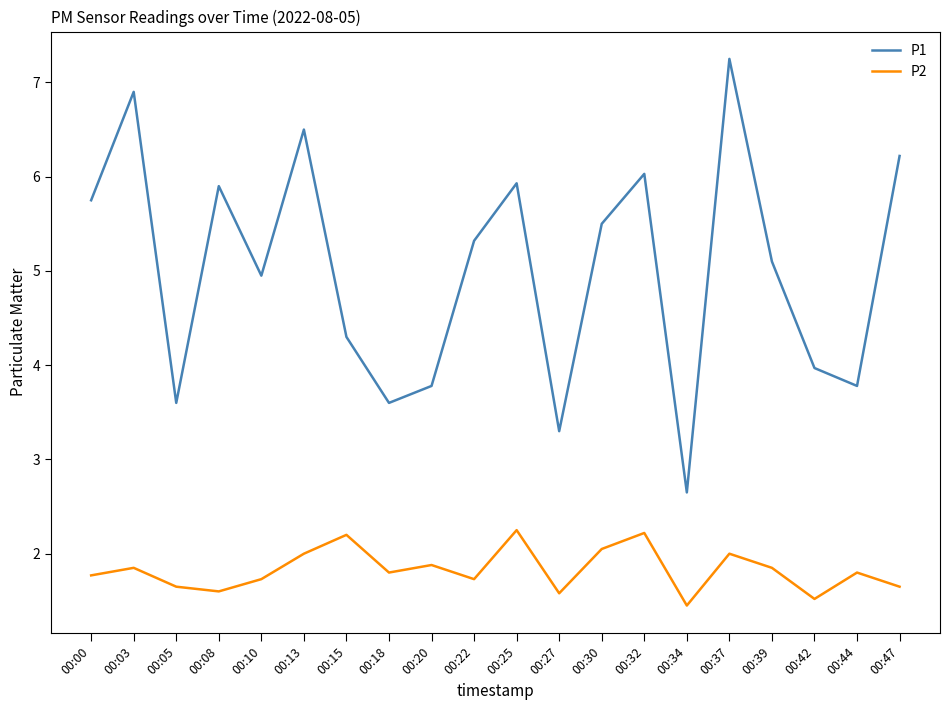

Which series has the widest spread of values?

P1